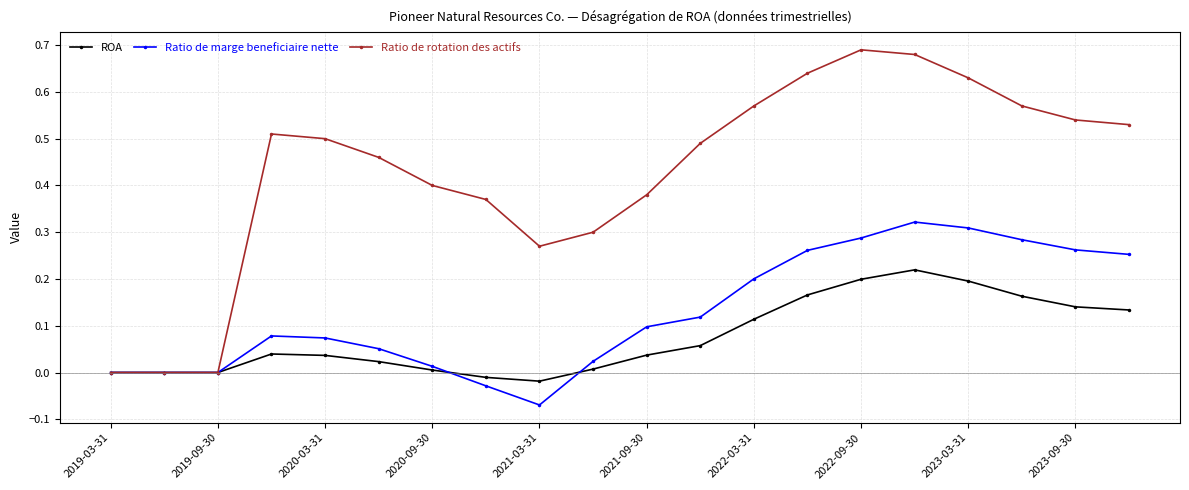

True or false: Ratio de marge beneficiaire nette has more than 1 interior local peaks.

True